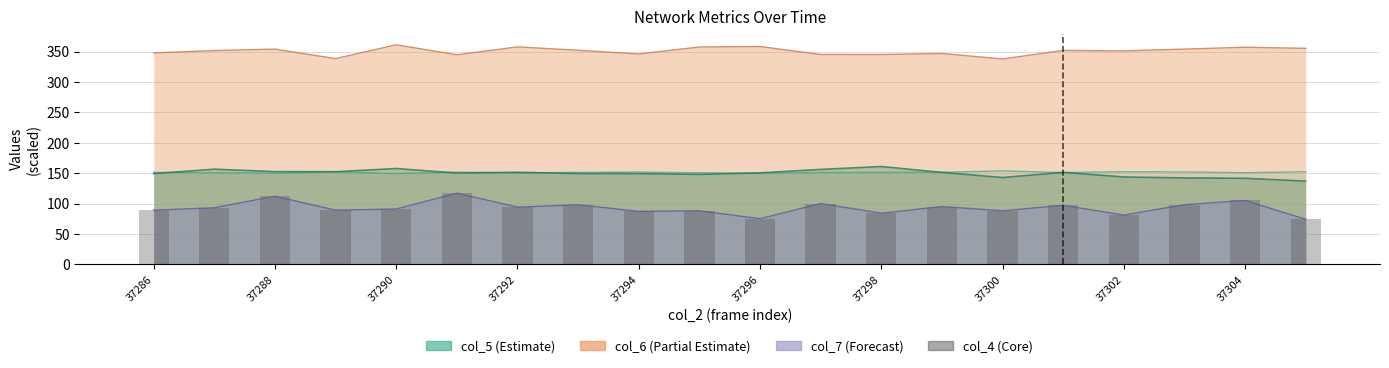

The chart shows a value of 129 at 17. True or false?

False